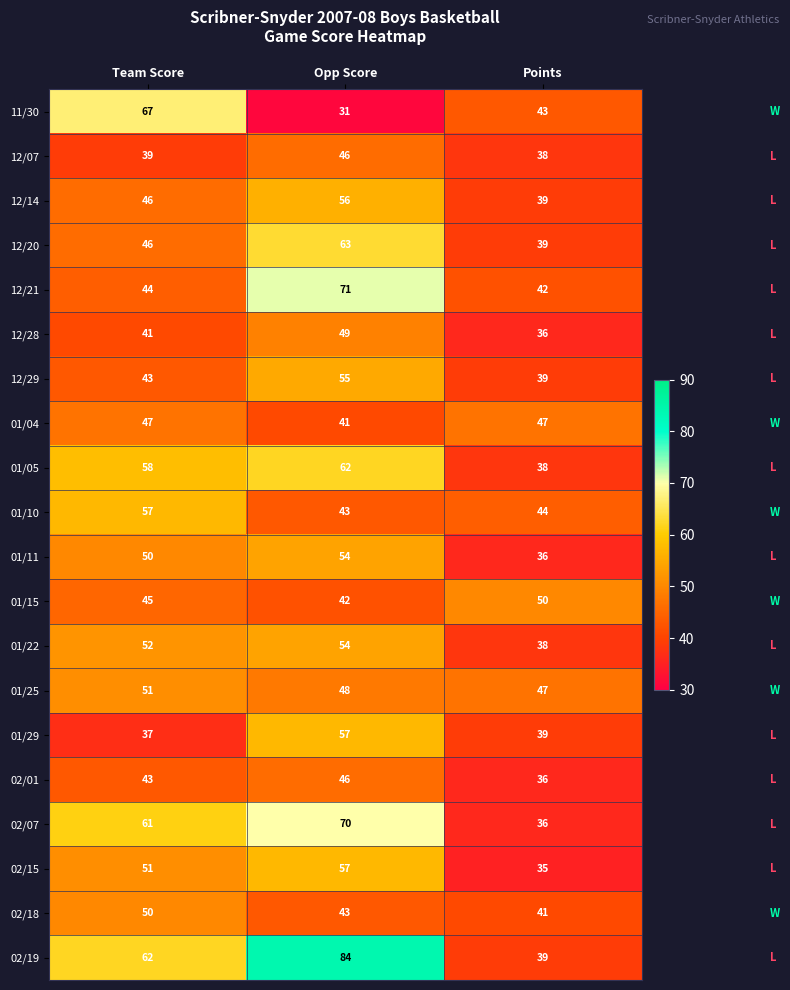

The value of 02/07 at Team Score is 37. True or false?

False